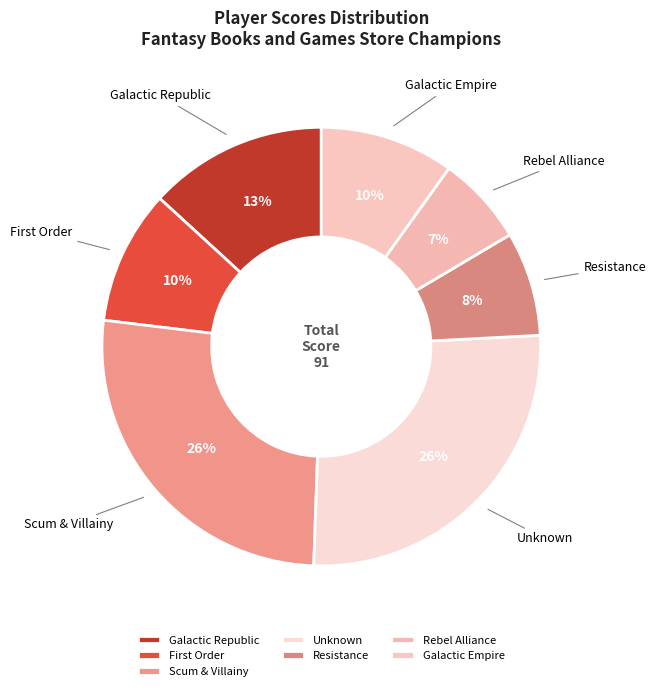

Does Scum & Villainy account for over 50% of the chart?

No